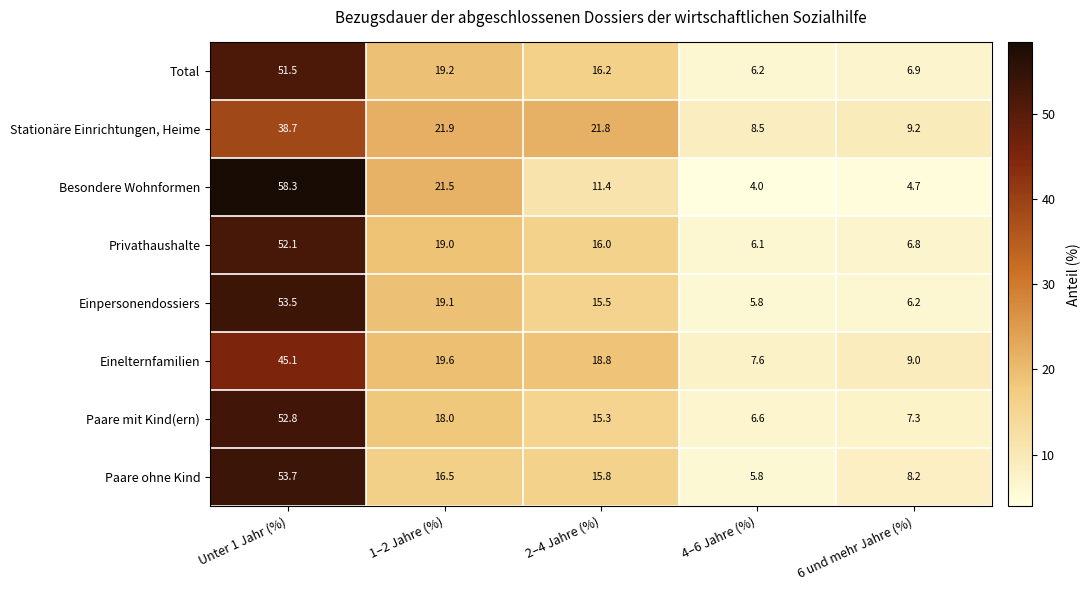

At which category is the sum across all series the highest?

Unter 1 Jahr (%)